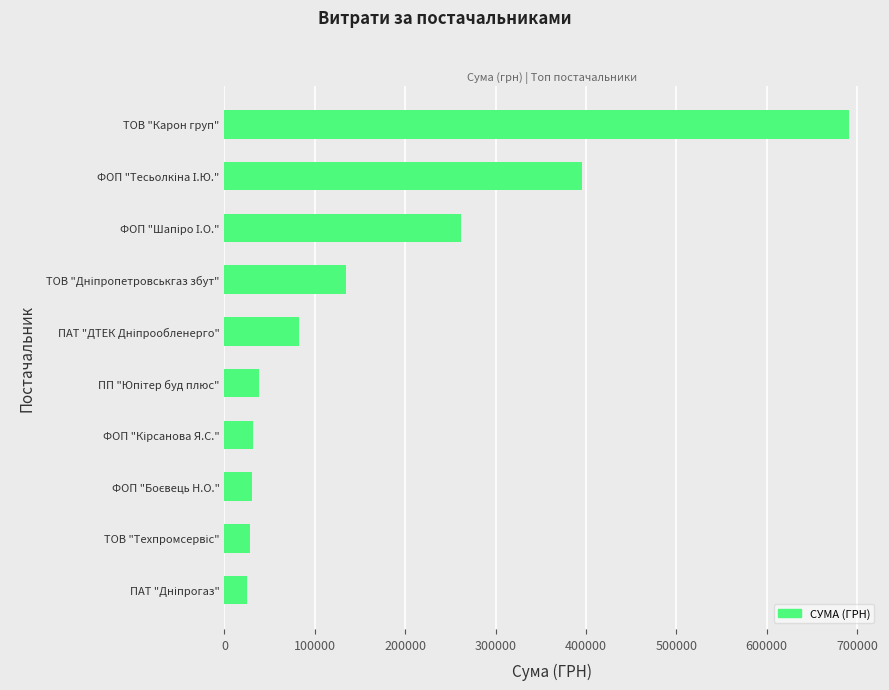

What is the average value?

171885.2